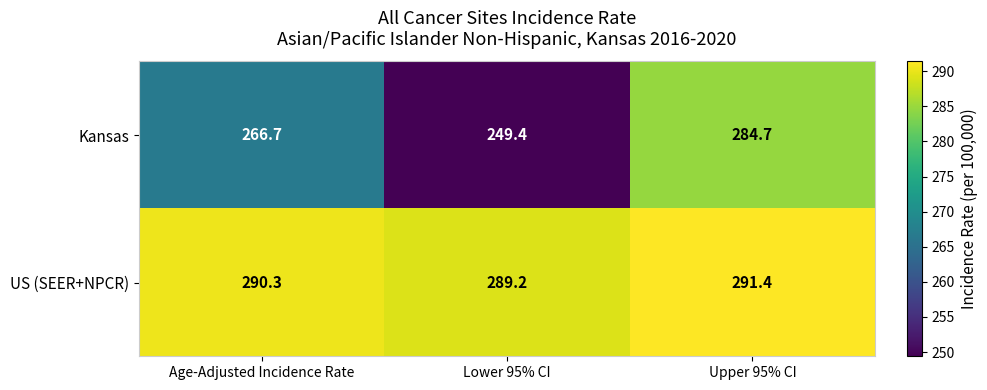

List the series in order of their overall mean, lowest first.

Kansas, US (SEER+NPCR)